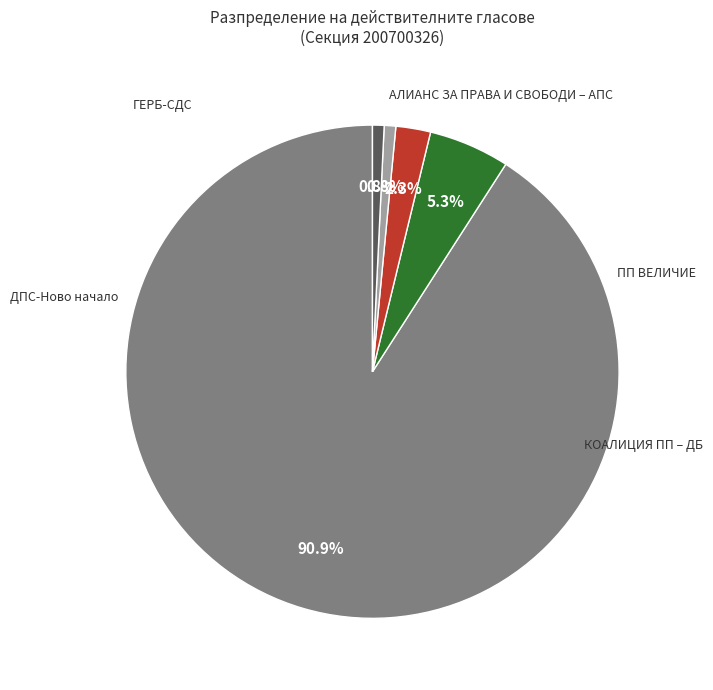

Does any single category account for the majority?

Yes